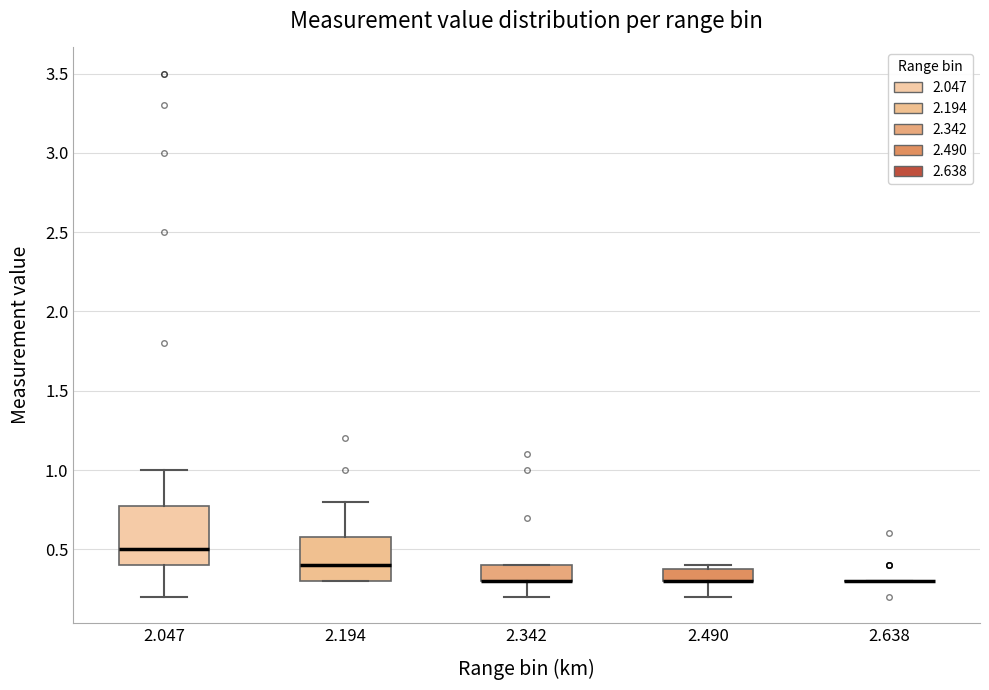

Which box is the tallest, from its lower edge to its upper edge?

2.047